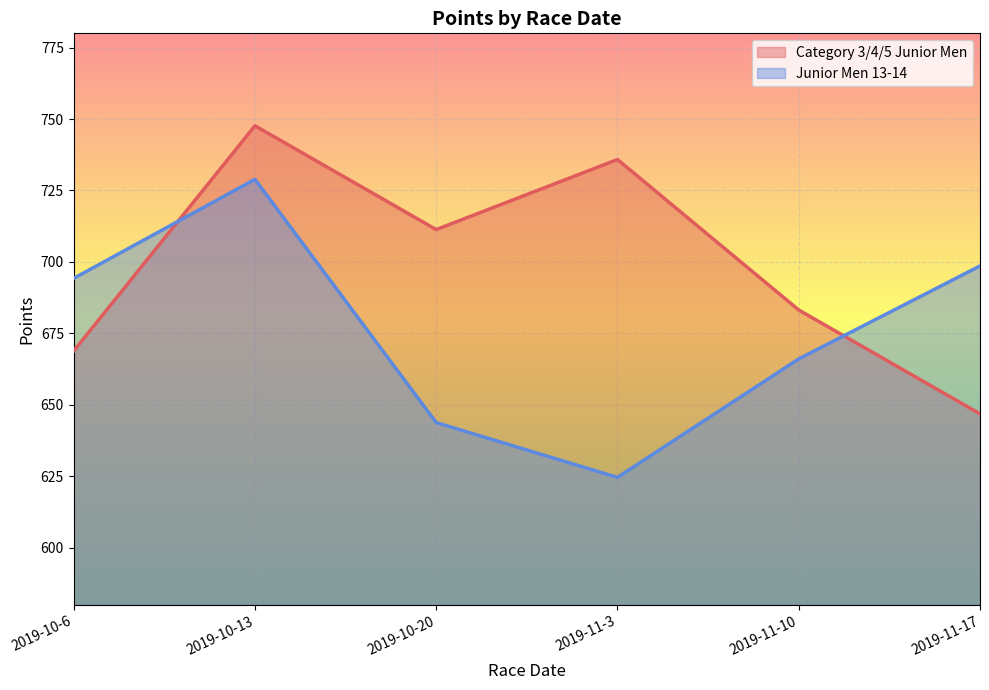

What is the label of the 5th point from the right?

2019-10-13